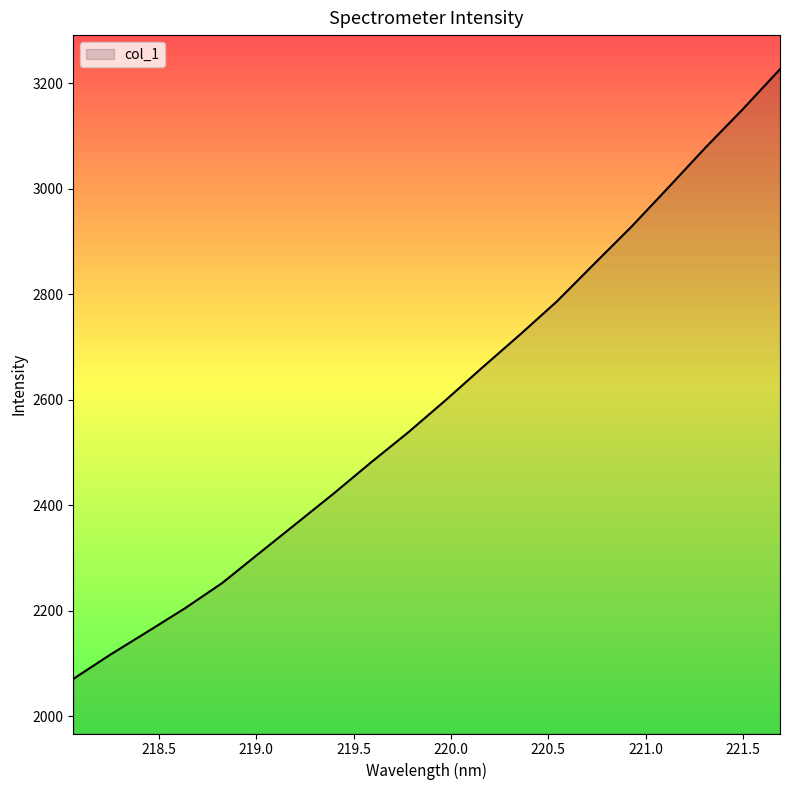

What is the smallest value displayed?

2070.6